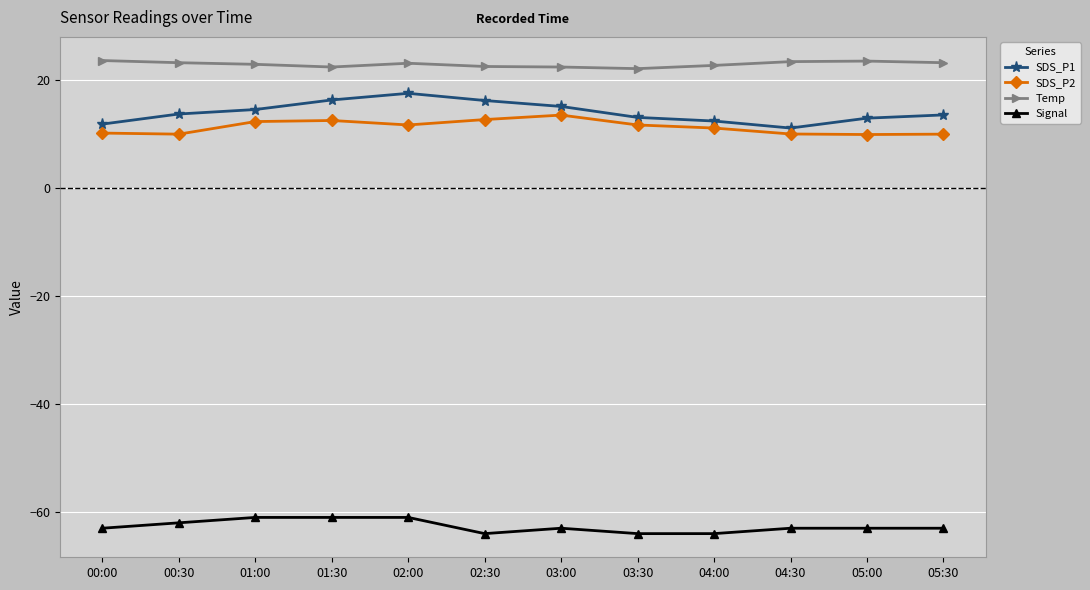

Is the value of Temp at 04:00 greater than the value of SDS_P2 at 05:00?

Yes